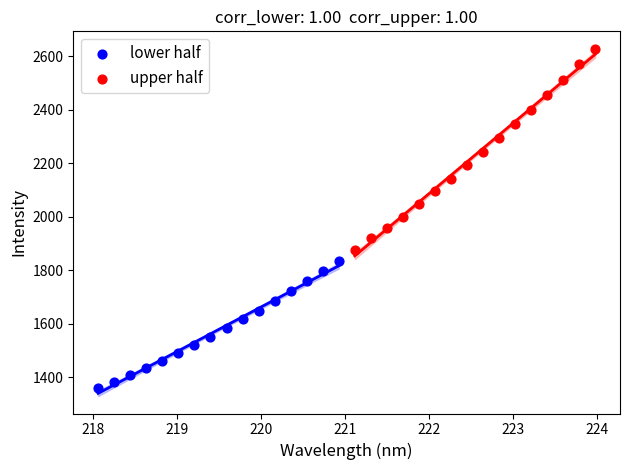

Which series contains the lowest Y value?

lower half